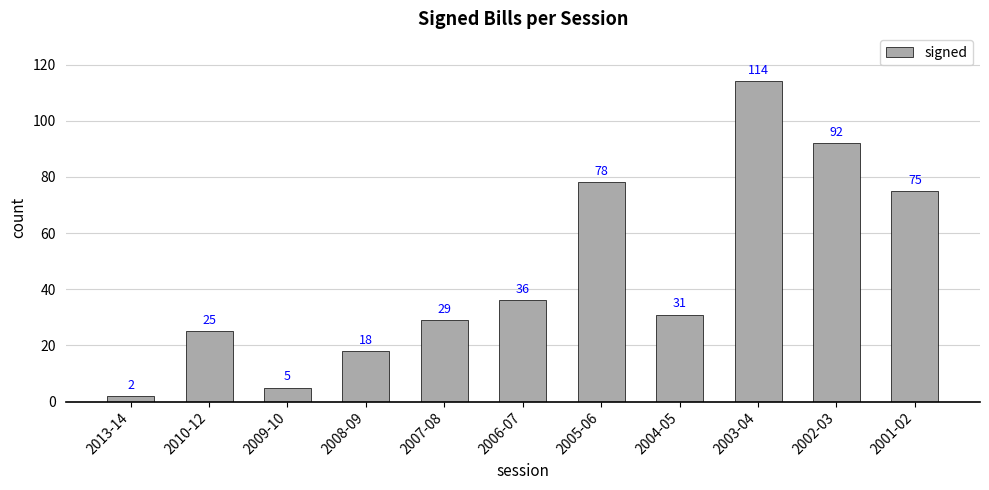

Are the bars horizontal?

No